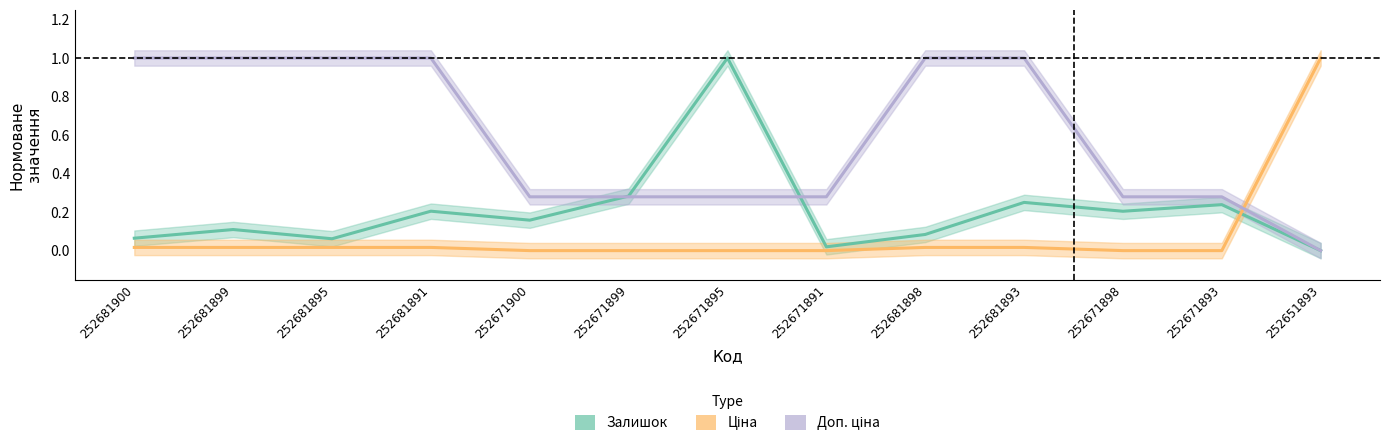

True or false: Ціна has more than 1 points higher than both neighbors.

False